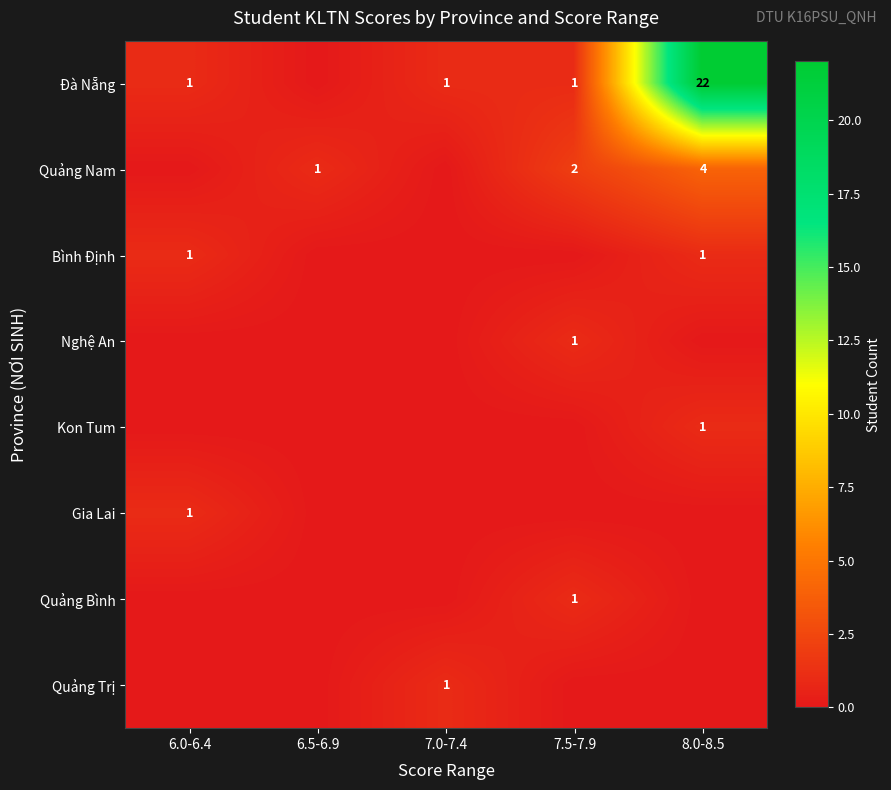

Which category has the highest value across all series?

8.0-8.5